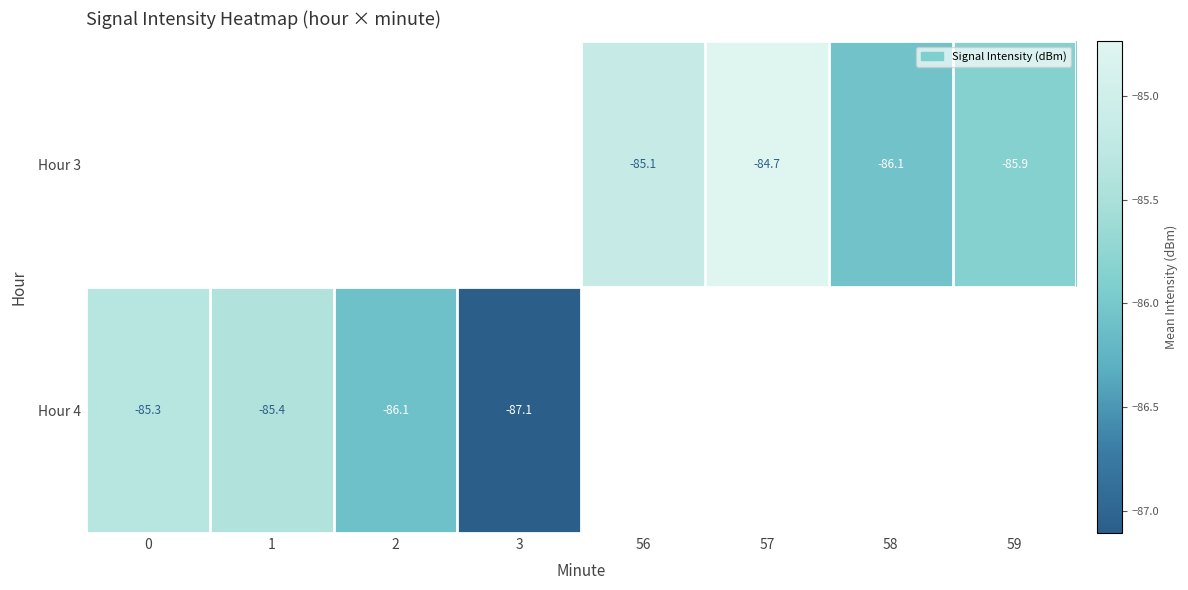

At which category does the chart reach its minimum across all series?

3